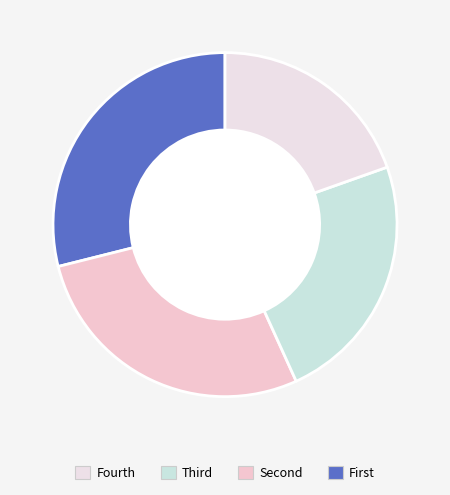

How many slices are in this pie chart?

4